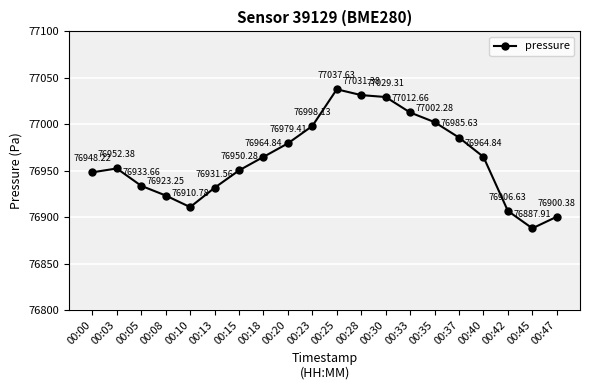

How many interior local valleys (lower than both neighbors) does the data have?

2